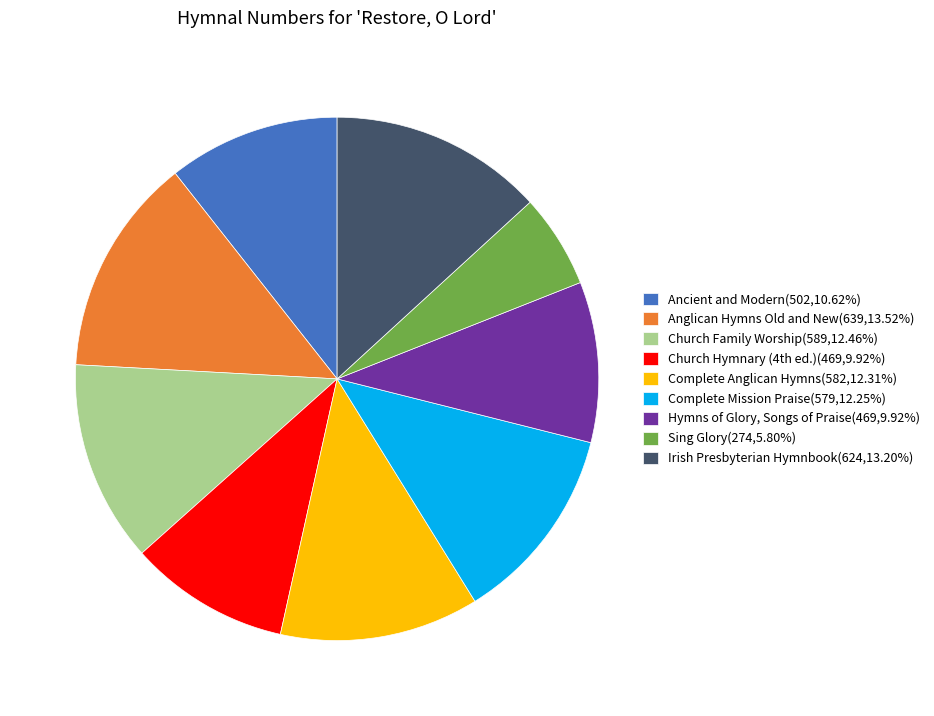

Is there a majority slice in this chart?

No